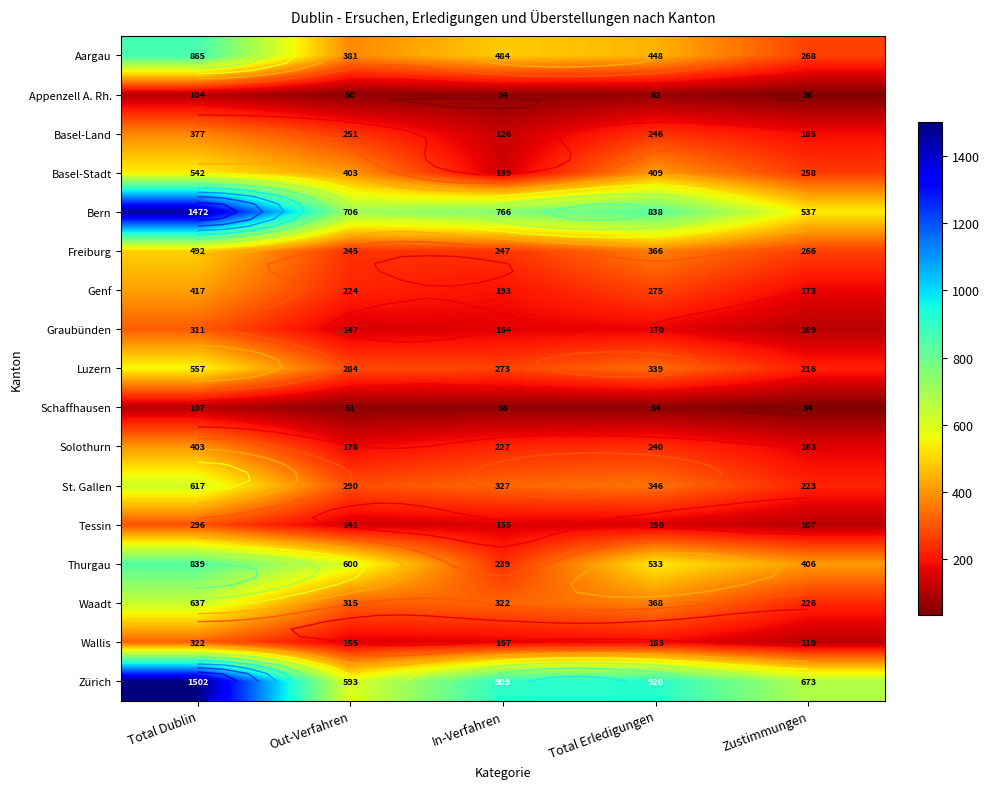

The value of Tessin at Zustimmungen is 107. True or false?

True